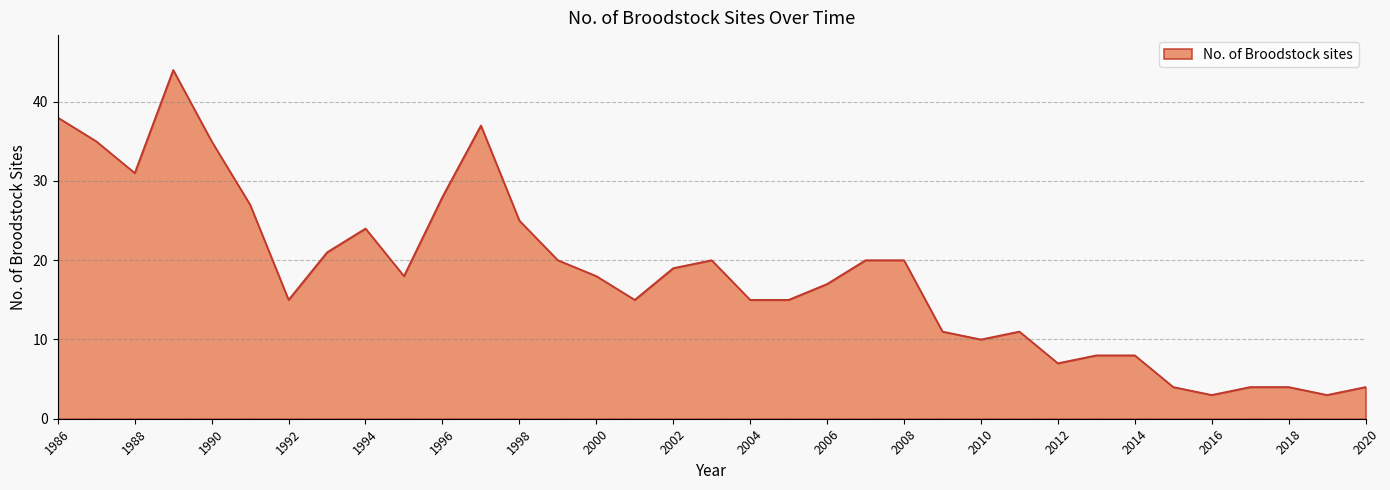

What is the difference between the maximum and minimum values?

41